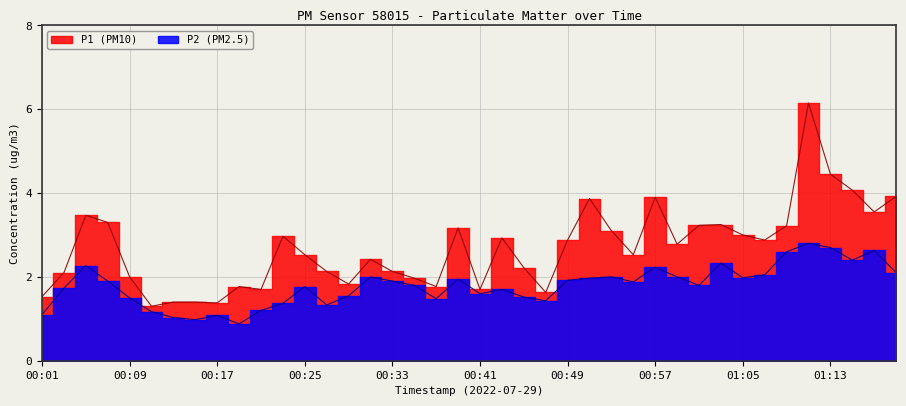

Count the number of data series in this chart.

2